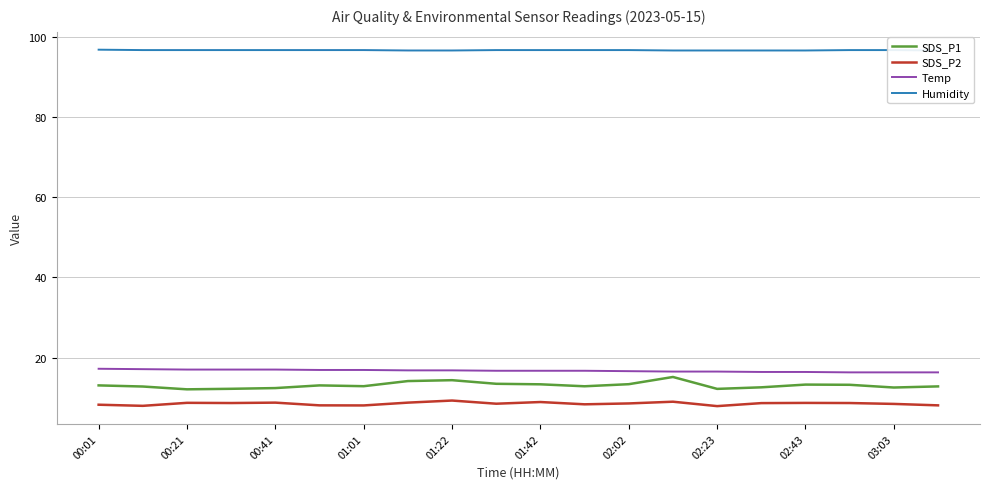

What is the maximum value shown in the chart?

96.8